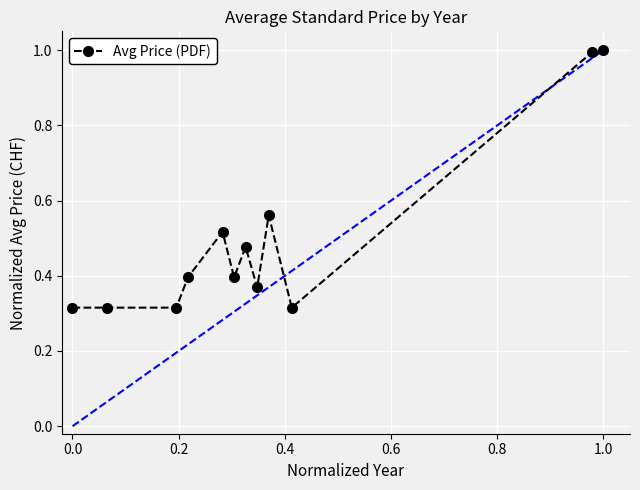

Is this an area chart (filled region under the line)?

No